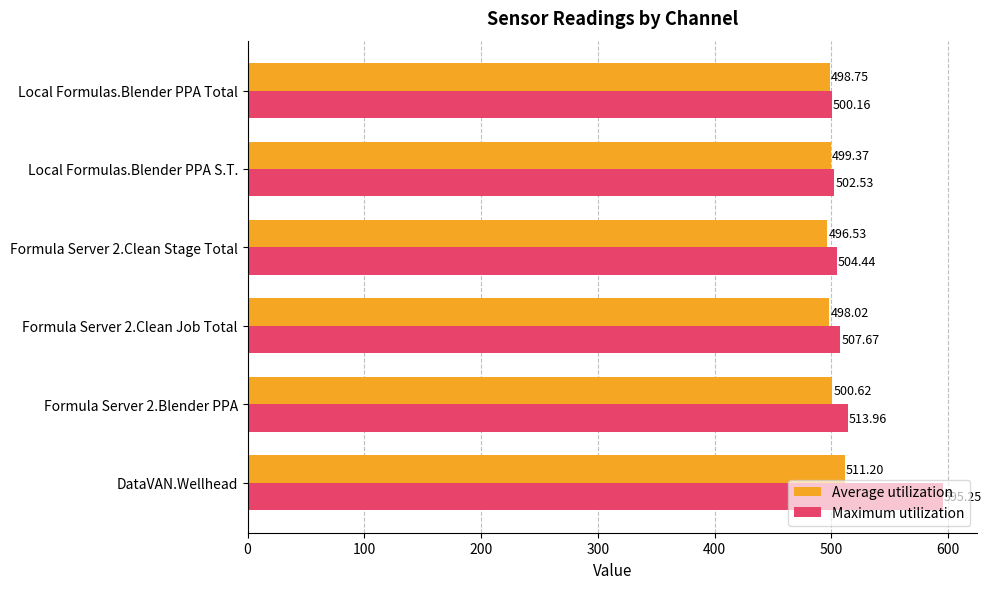

What is the average value of the Maximum utilization series?

520.7